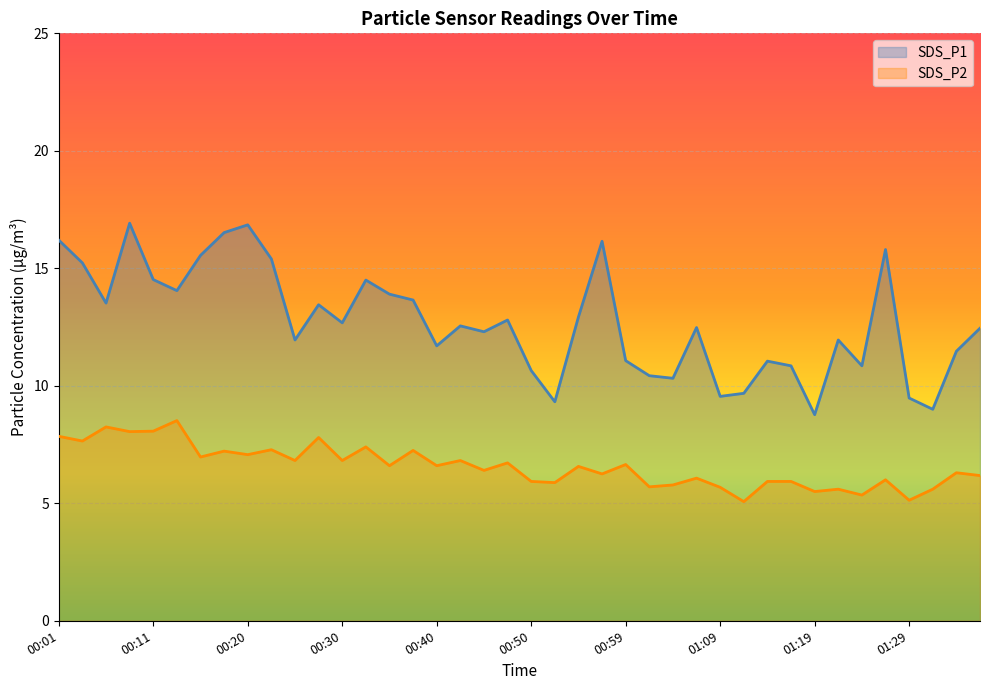

The SDS_P1 series shows 8.9 at 00:08. True or false?

False